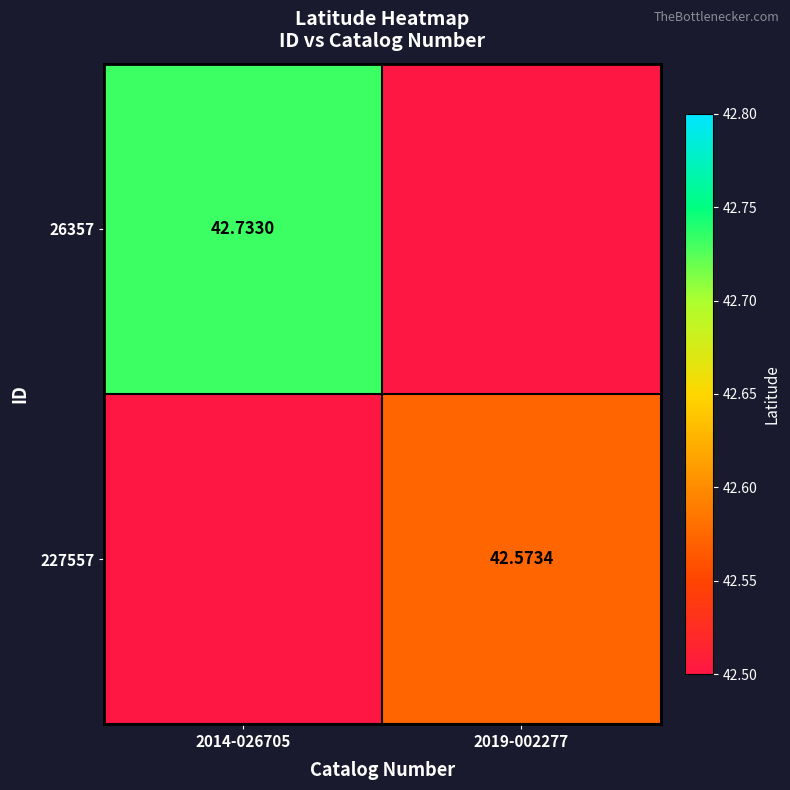

Is the value of 227557 at 2019-002277 greater than the value of 26357 at 2014-026705?

No